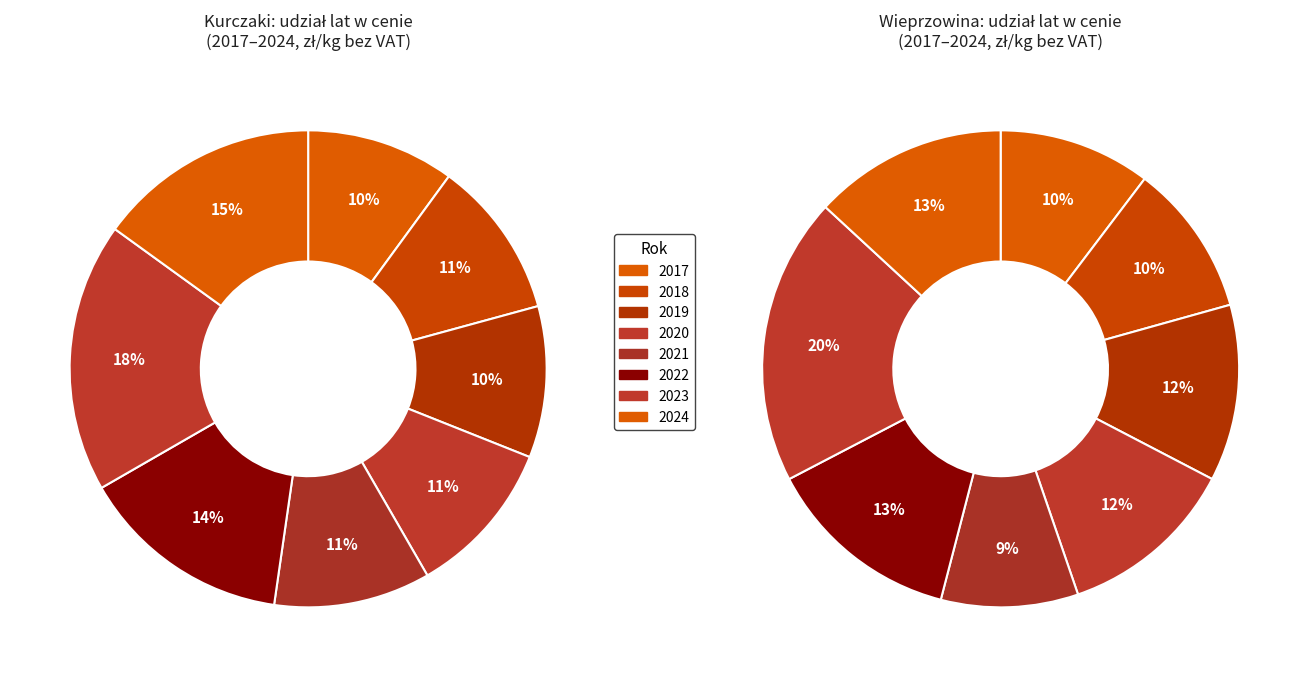

To the nearest percent, what percentage of the pie is 2017?

10%